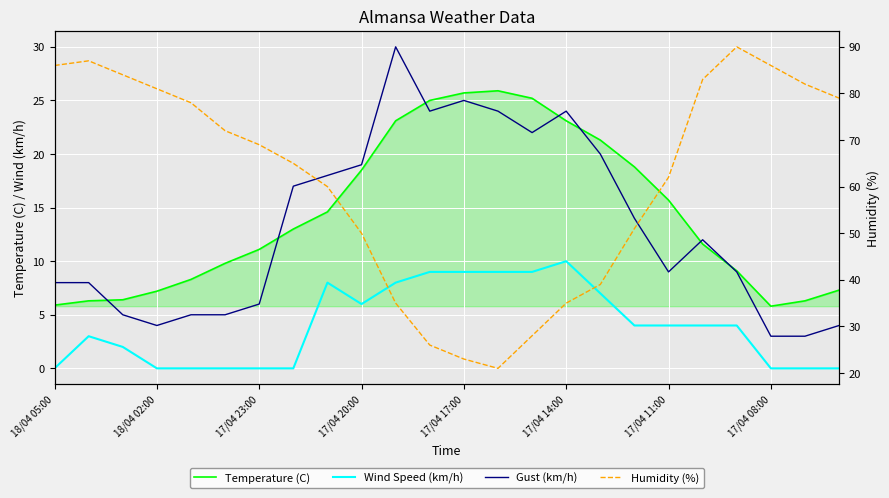

How many interior local peaks does the Humidity (%) series have?

2